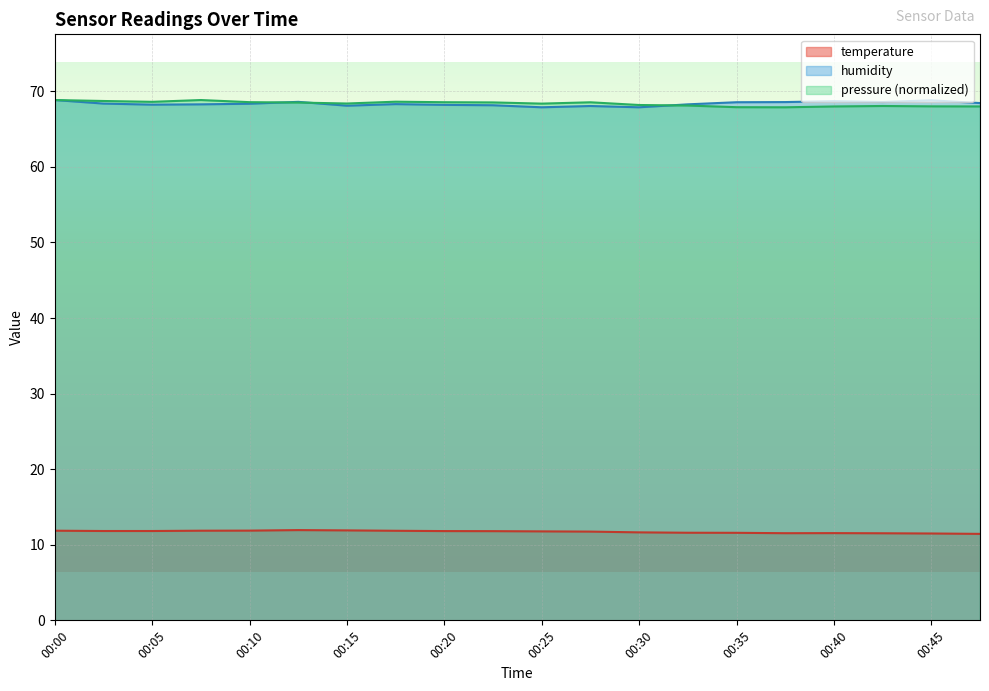

Is the value of temperature at 00:12 greater than the value of pressure at 00:12?

No